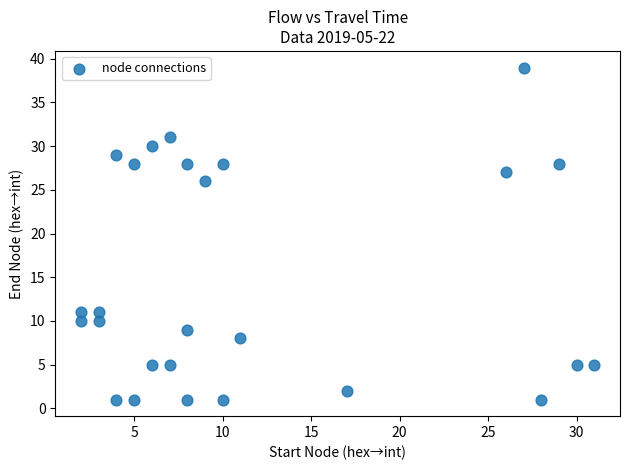

What Y value in the scatter plot is closest to 20?

26